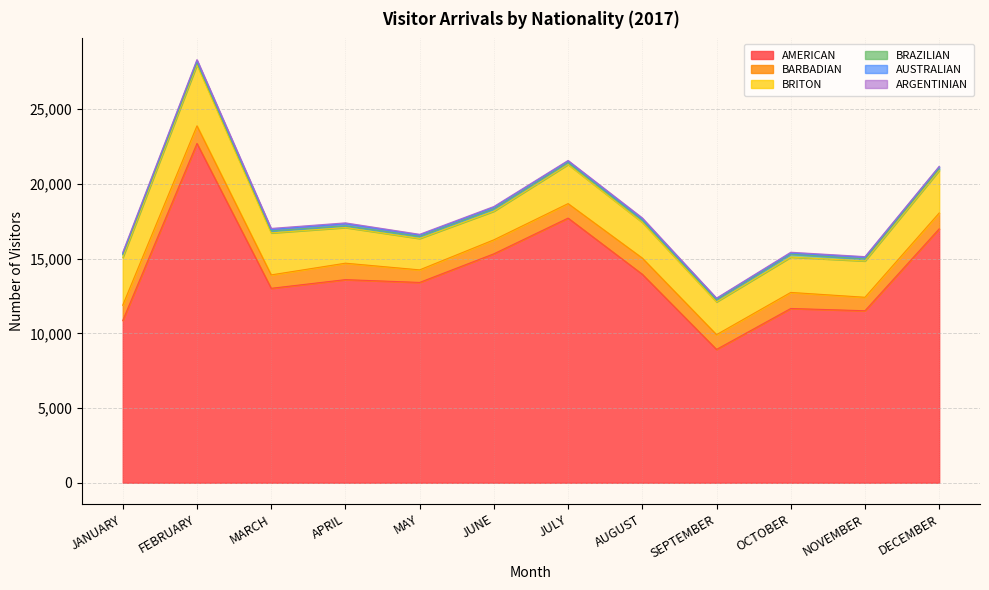

Reading right to left, list all the values displayed in this chart.

AMERICAN: DECEMBER=16995	NOVEMBER=11514	OCTOBER=11665	SEPTEMBER=8924	AUGUST=13955	JULY=17715	JUNE=15324	MAY=13409	APRIL=13596	MARCH=13016	FEBRUARY=22713	JANUARY=10861
BARBADIAN: DECEMBER=1063	NOVEMBER=902	OCTOBER=1075	SEPTEMBER=990	AUGUST=1083	JULY=971	JUNE=937	MAY=841	APRIL=1101	MARCH=898	FEBRUARY=1177	JANUARY=1025
BRITON: DECEMBER=2846	NOVEMBER=2430	OCTOBER=2362	SEPTEMBER=2193	AUGUST=2393	JULY=2619	JUNE=1916	MAY=2099	APRIL=2385	MARCH=2809	FEBRUARY=4085	JANUARY=3191
BRAZILIAN: DECEMBER=125	NOVEMBER=136	OCTOBER=202	SEPTEMBER=138	AUGUST=151	JULY=129	JUNE=160	MAY=144	APRIL=123	MARCH=135	FEBRUARY=144	JANUARY=188
AUSTRALIAN: DECEMBER=119	NOVEMBER=112	OCTOBER=69	SEPTEMBER=82	AUGUST=79	JULY=99	JUNE=103	MAY=89	APRIL=129	MARCH=100	FEBRUARY=144	JANUARY=85
ARGENTINIAN: DECEMBER=34	NOVEMBER=43	OCTOBER=58	SEPTEMBER=34	AUGUST=72	JULY=43	JUNE=52	MAY=49	APRIL=63	MARCH=66	FEBRUARY=64	JANUARY=73